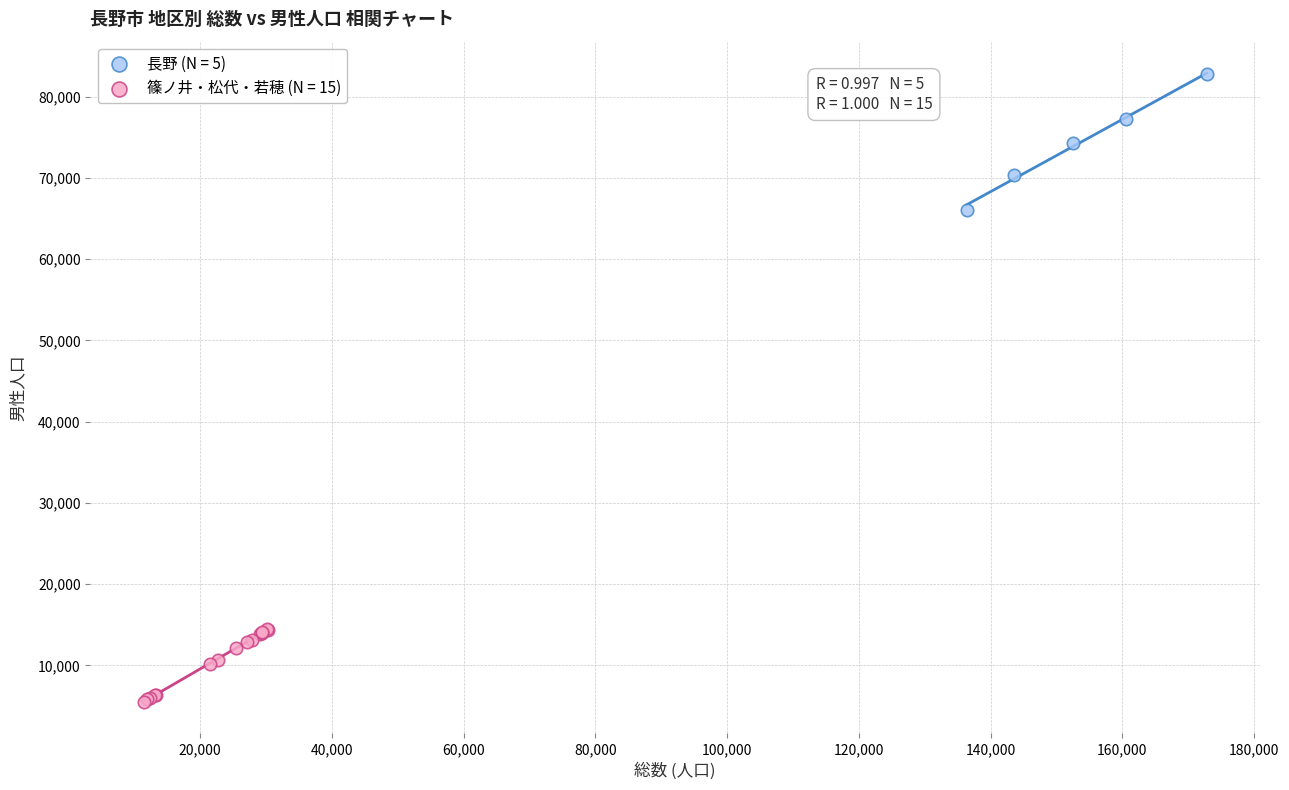

Which series contains the highest Y value?

長野 (N = 5)